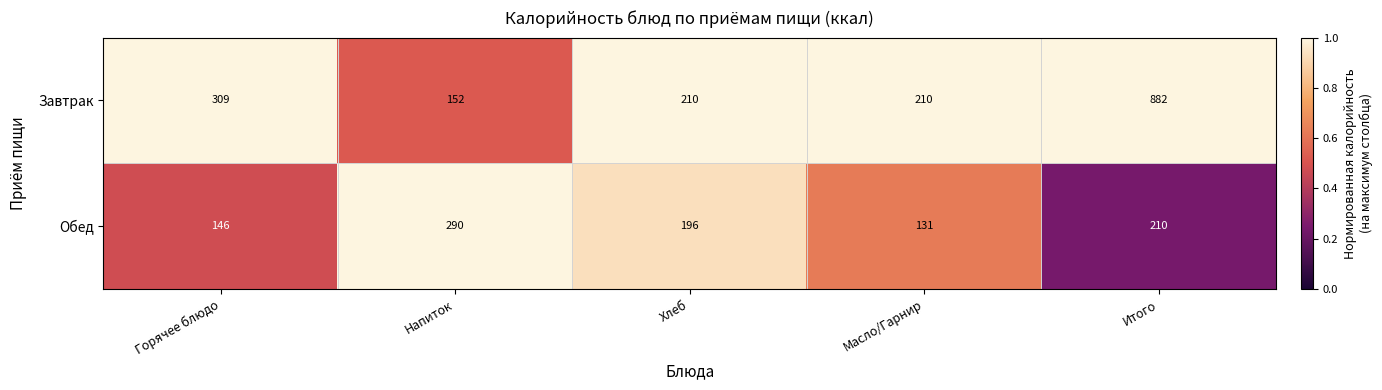

Which label corresponds to the largest value in the chart?

Итого